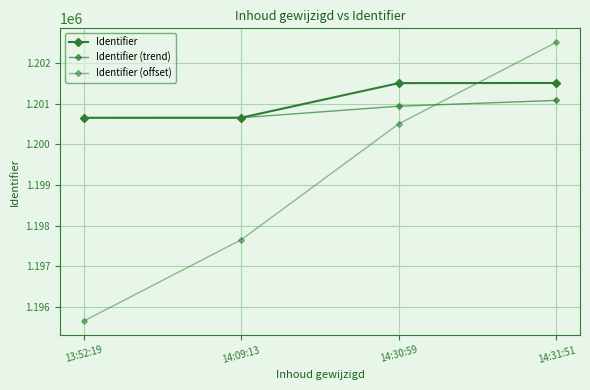

What is the value of the Identifier (trend) point at the 3rd from the left?

1200939.0